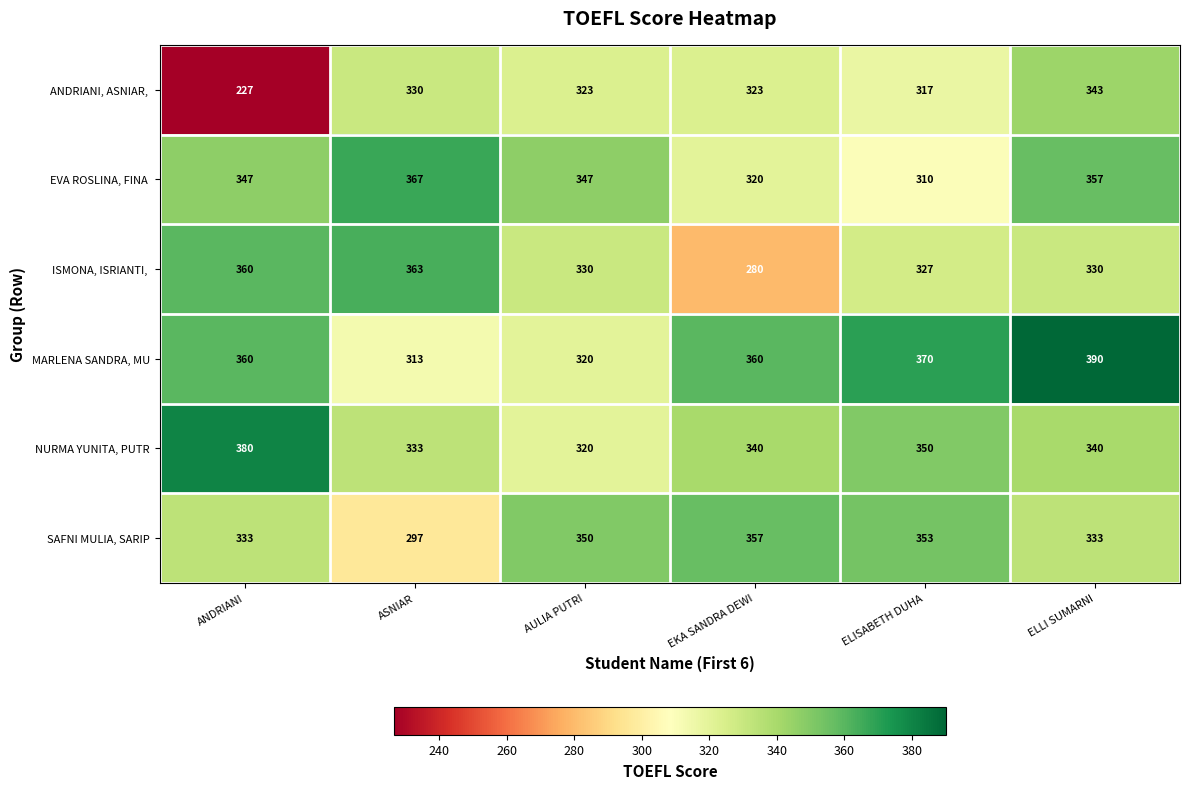

At how many categories does at least one series exceed 254?

6